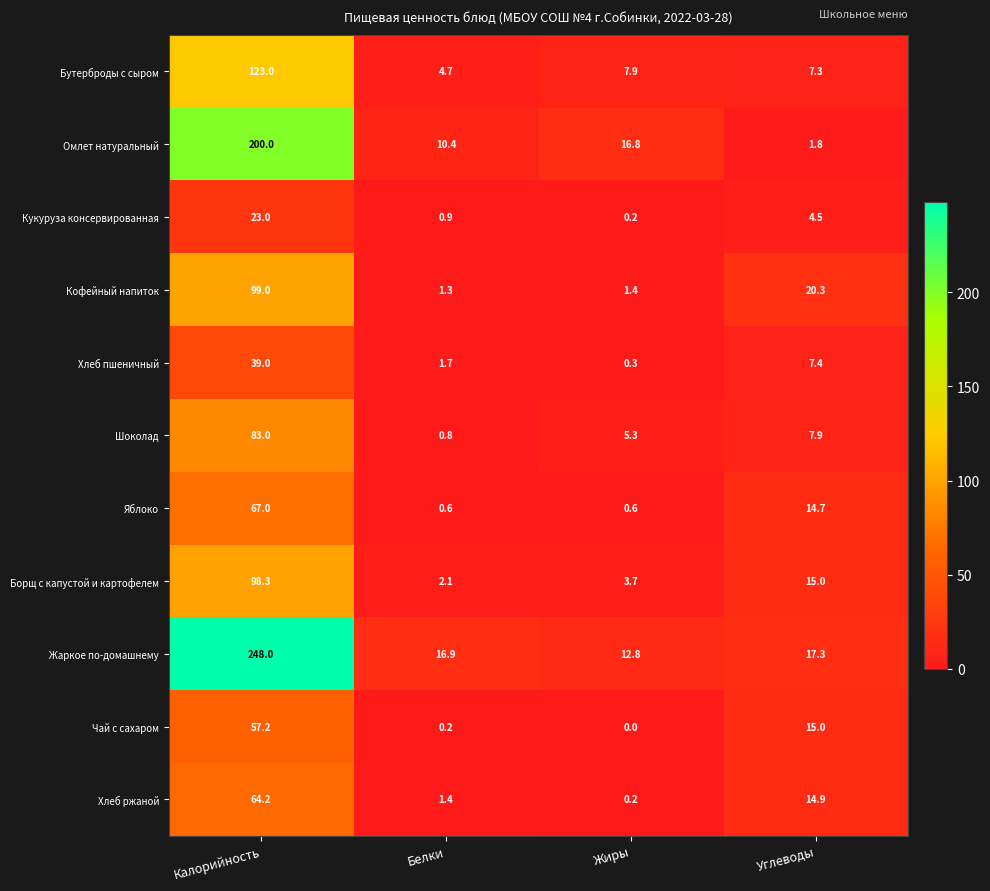

At which label is Шоколад closest to 41?

Углеводы